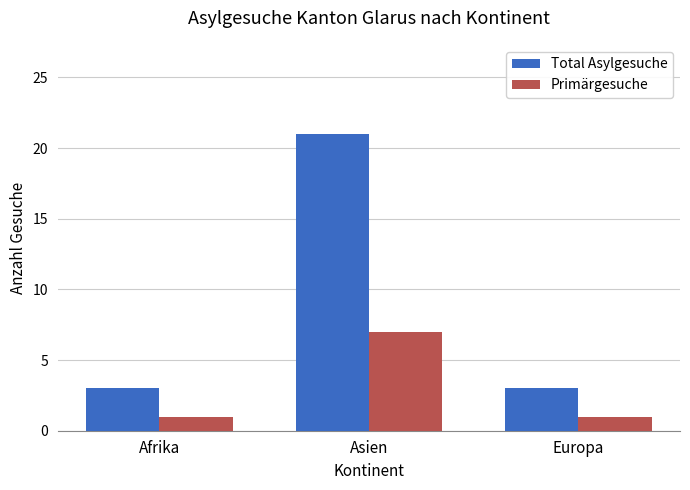

At which category is the sum across all series the highest?

Asien